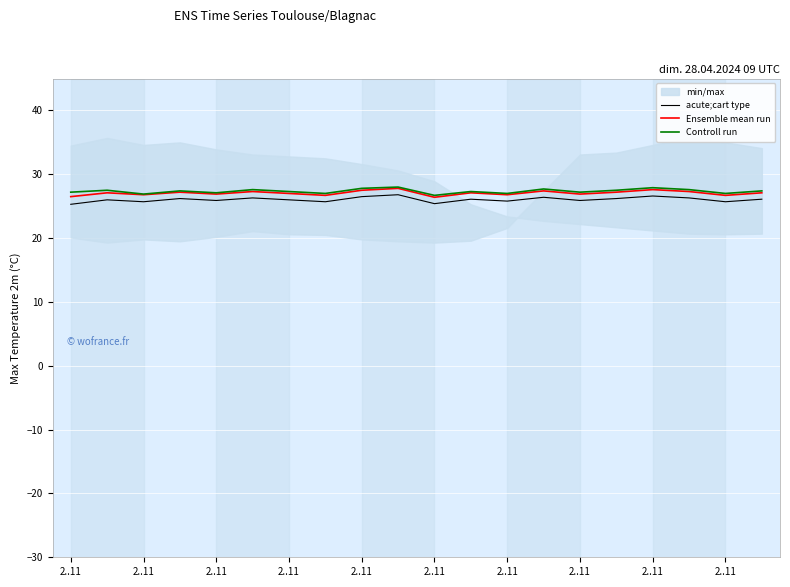

True or false: Controll run and acute;cart type cross at least once.

False